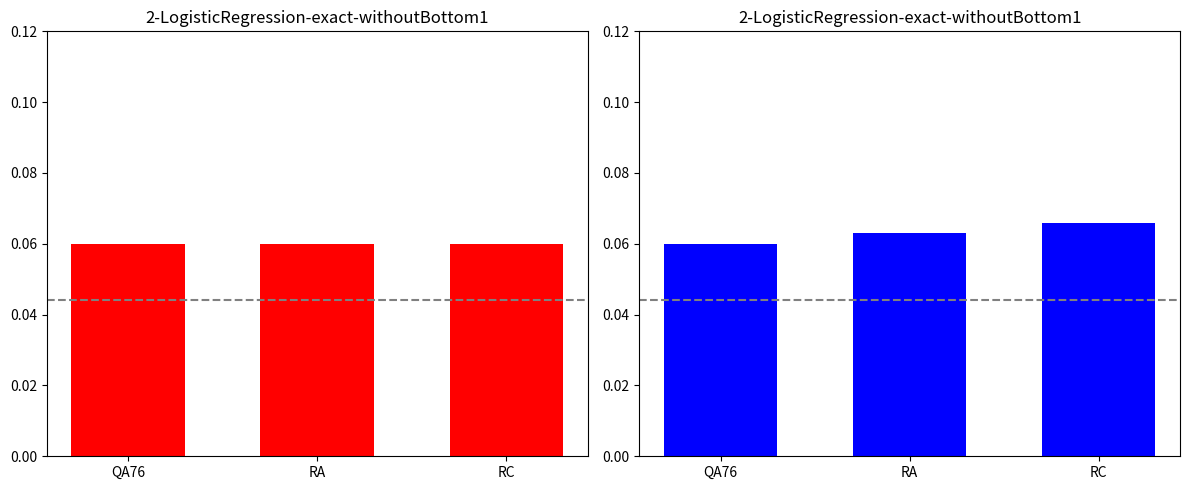

What is the sum of all values?

0.2